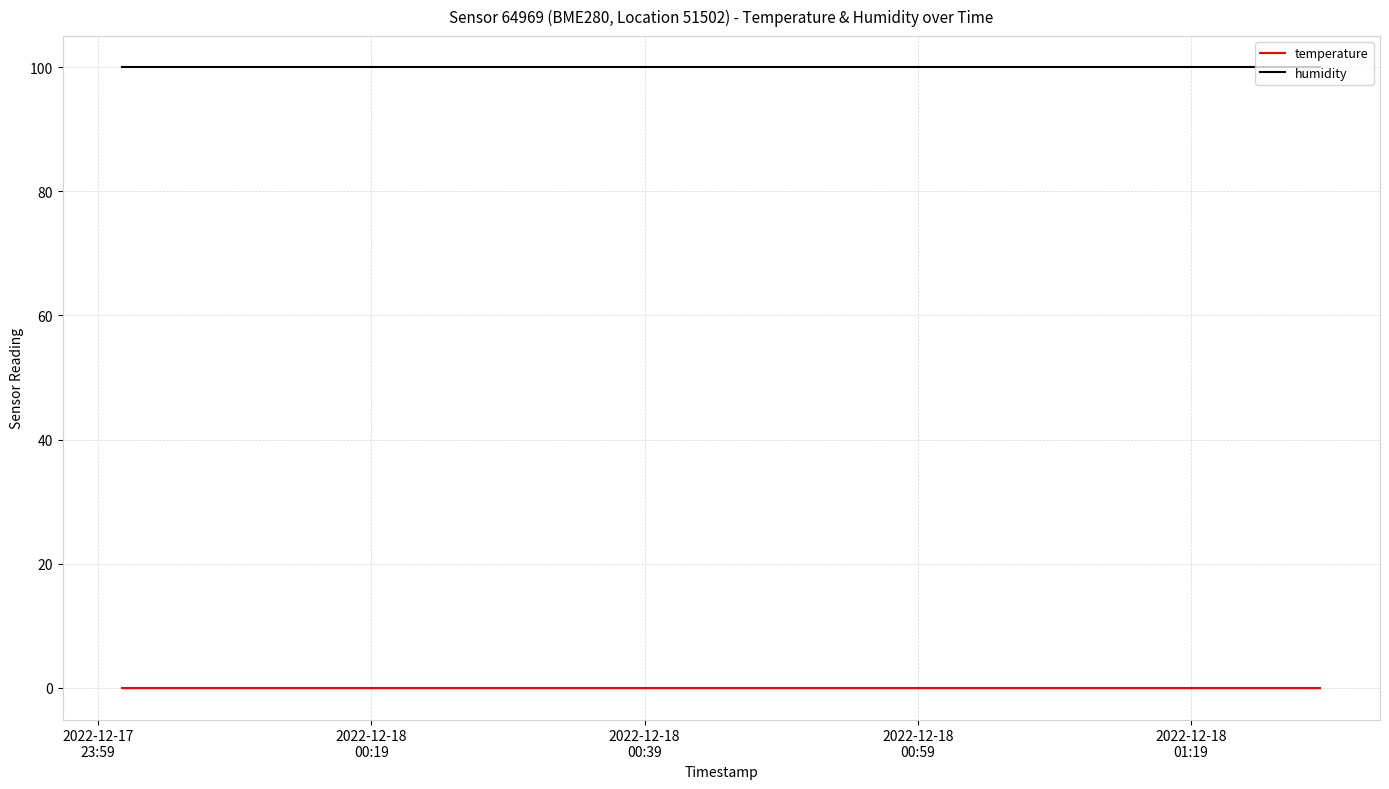

Rank the series by their average value, from highest to lowest.

humidity, temperature